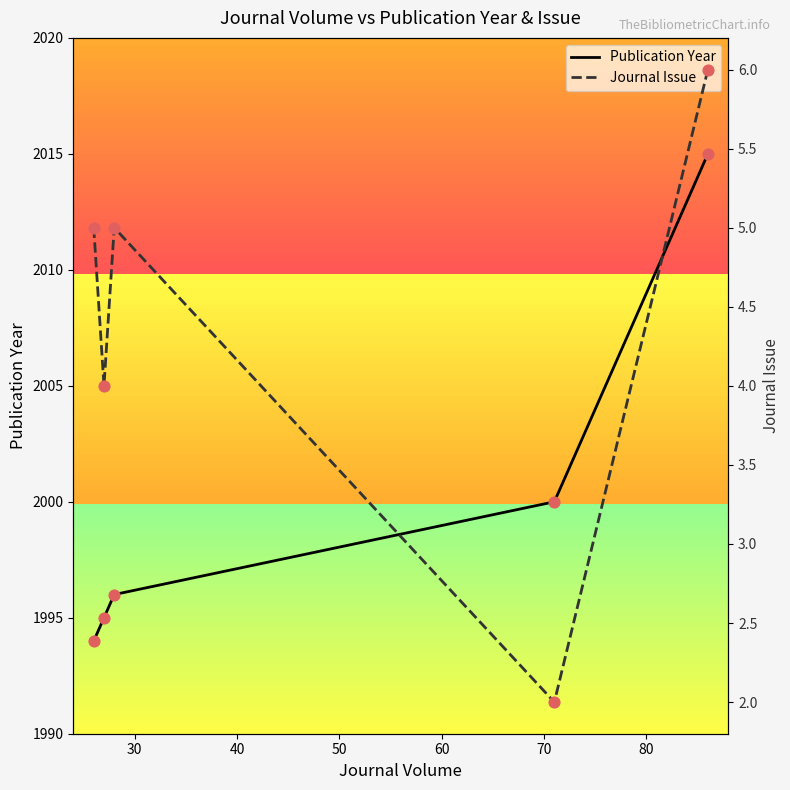

What are all the series names shown in the legend?

Publication Year, Journal Issue